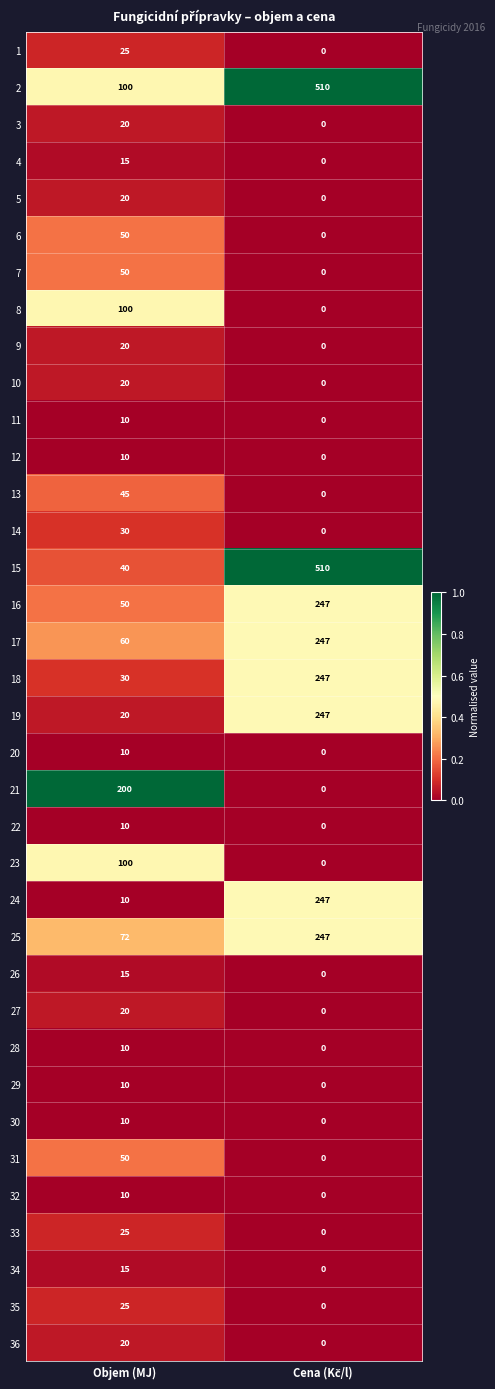

What is the average value of the 2 series?

305